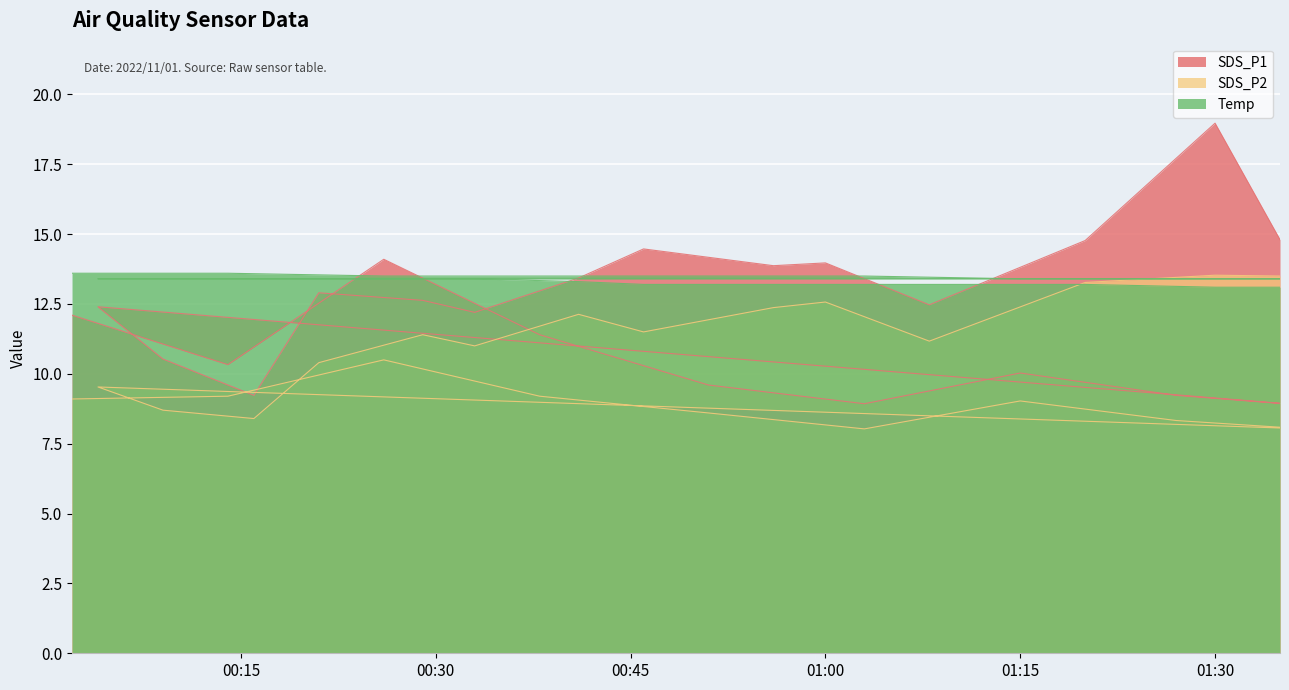

What is the difference between the maximum and second lowest values in the SDS_P1 series?

10.0